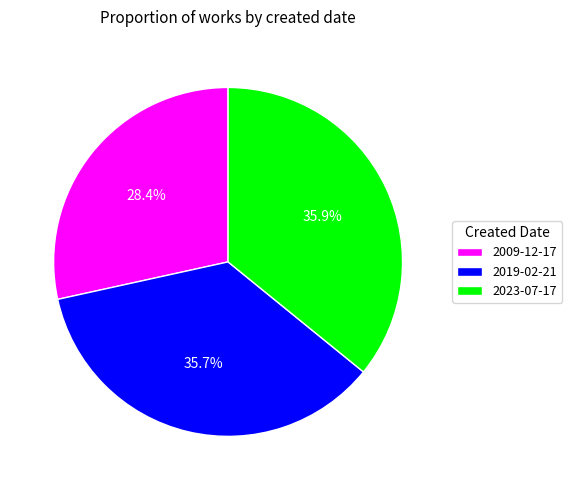

Which slice is the smallest?

2009-12-17